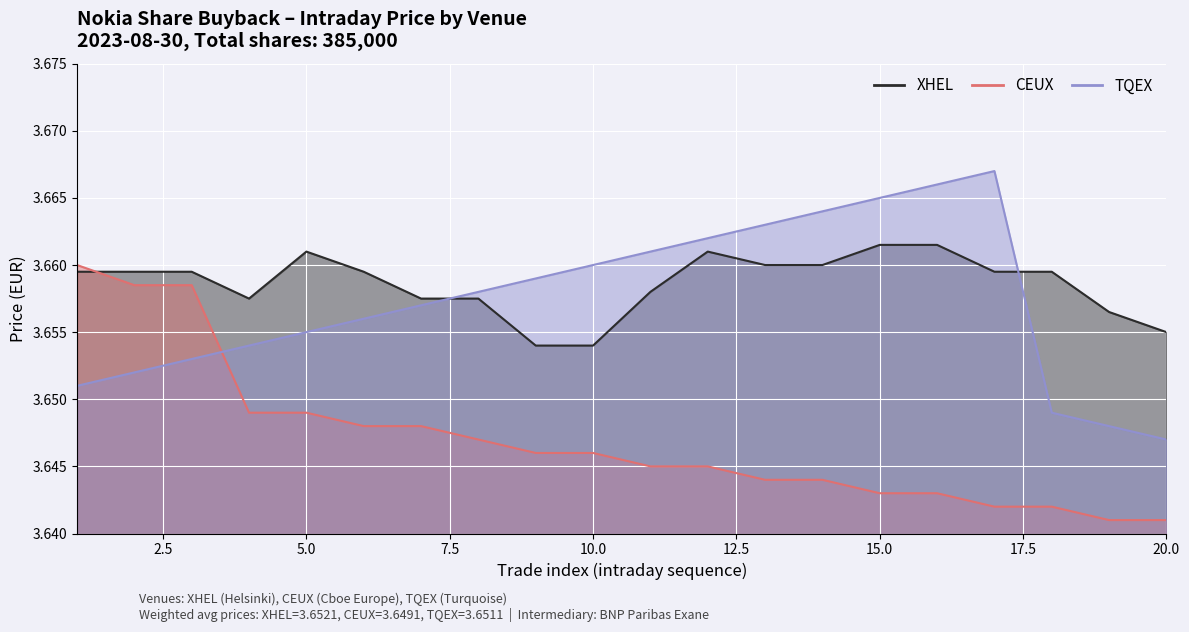

Which series has the largest total across all categories?

XHEL